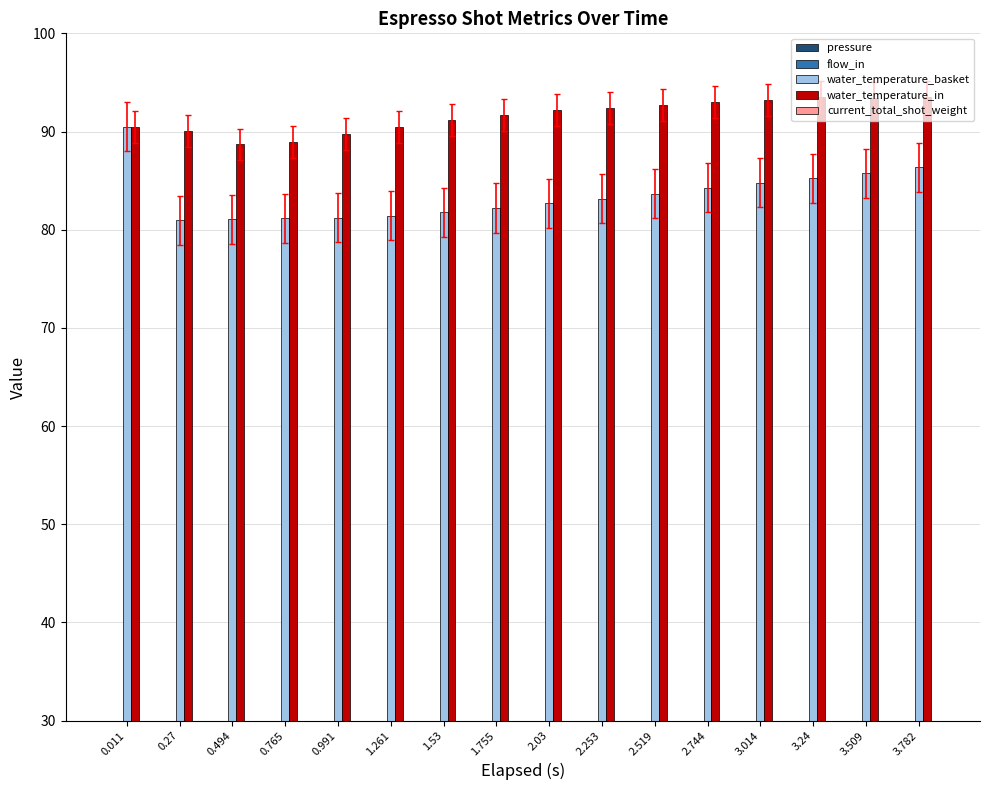

Reading left to right, extract all data points from this chart.

pressure: 0.0	0.5	0.5	0.5	0.5	0.5	0.5	0.5	0.5	0.4	0.4	0.5	0.5	0.5	0.5	0.5
flow_in: 0.0	4.0	4.2	4.2	4.2	4.3	4.4	4.4	4.4	4.4	4.4	4.4	4.5	4.5	4.4	4.5
water_temperature_basket: 90.5	80.9	81.1	81.2	81.2	81.4	81.8	82.2	82.7	83.2	83.7	84.3	84.8	85.2	85.7	86.3
water_temperature_in: 90.5	90.0	88.7	88.9	89.7	90.5	91.1	91.7	92.2	92.4	92.7	93.0	93.2	93.5	93.5	93.5
current_total_shot_weight: 0.0	0.0	0.0	0.0	0.0	0.0	0.0	0.0	0.0	0.0	0.0	0.0	0.0	0.0	0.0	0.0